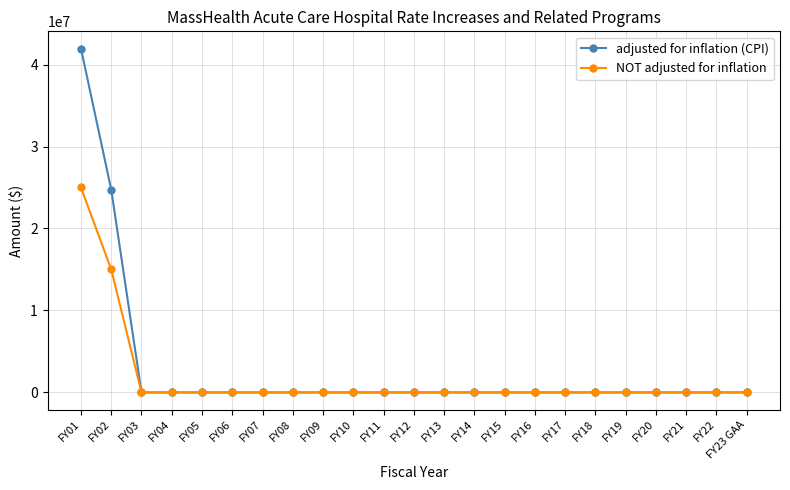

List the series in order of their peak value, highest first.

adjusted for inflation (CPI), NOT adjusted for inflation